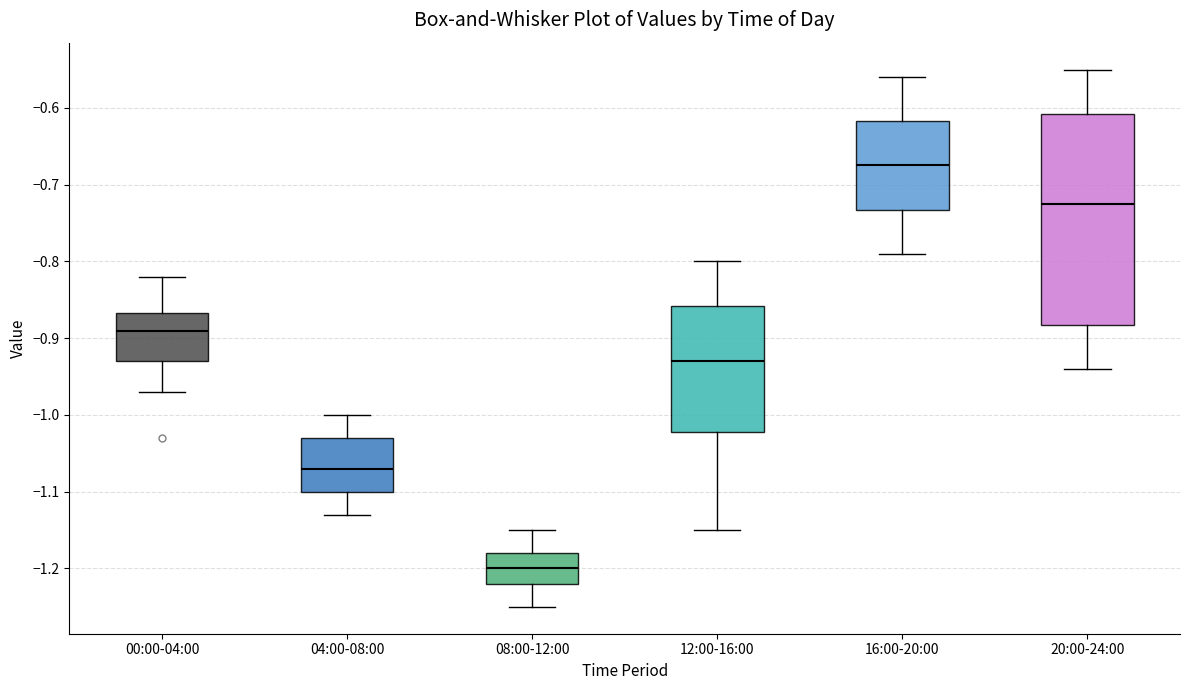

Reading left to right, transcribe this box plot: for each box, give where its median line is, the range the box spans, and where its two whiskers end, as read against the y-axis. The values are not printed on the chart, so give them approximately, as read against the axis.

00:00-04:00: median -0.89, box -0.93 to -0.87, whiskers -0.97 to -0.82
04:00-08:00: median -1.07, box -1.10 to -1.03, whiskers -1.13 to -1.00
08:00-12:00: median -1.20, box -1.22 to -1.18, whiskers -1.25 to -1.15
12:00-16:00: median -0.93, box -1.02 to -0.86, whiskers -1.15 to -0.80
16:00-20:00: median -0.67, box -0.73 to -0.62, whiskers -0.79 to -0.56
20:00-24:00: median -0.72, box -0.88 to -0.61, whiskers -0.94 to -0.55